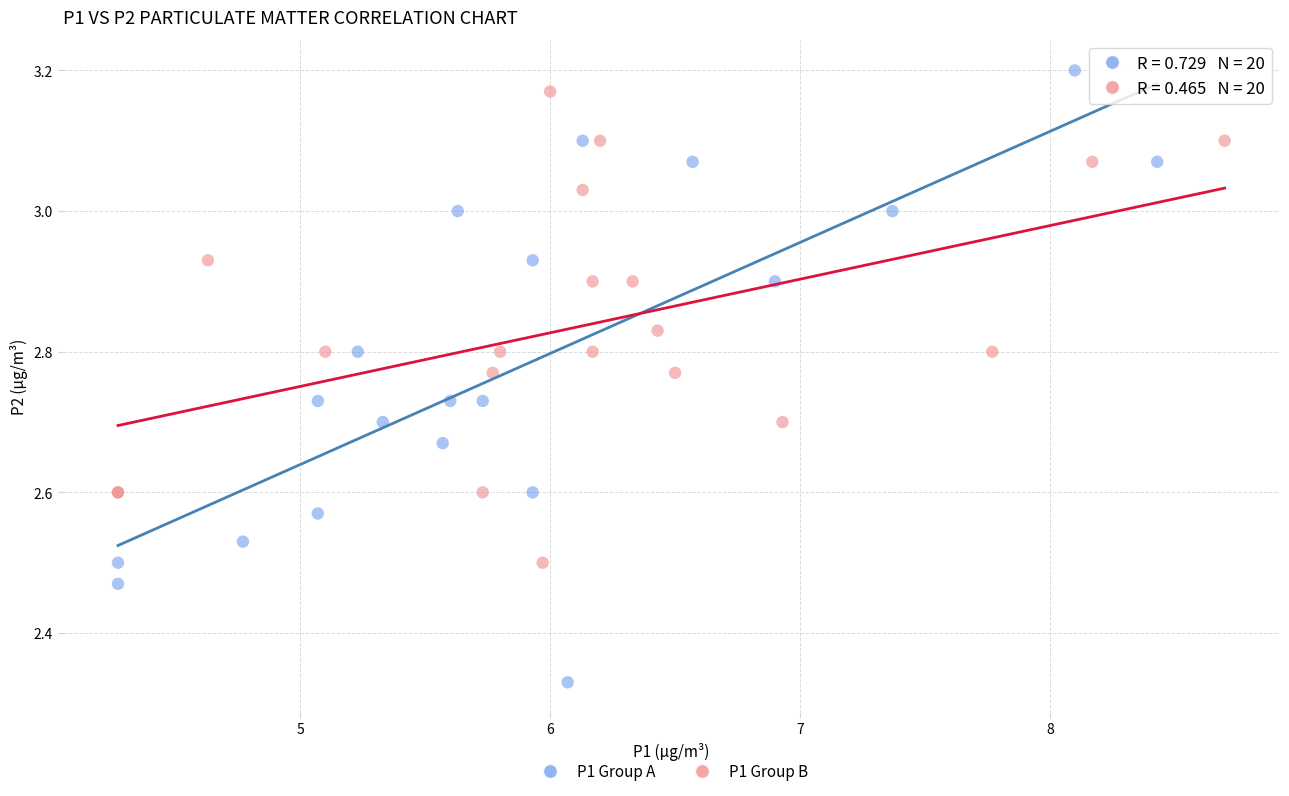

Which series has the widest spread of Y values?

P1 Group A